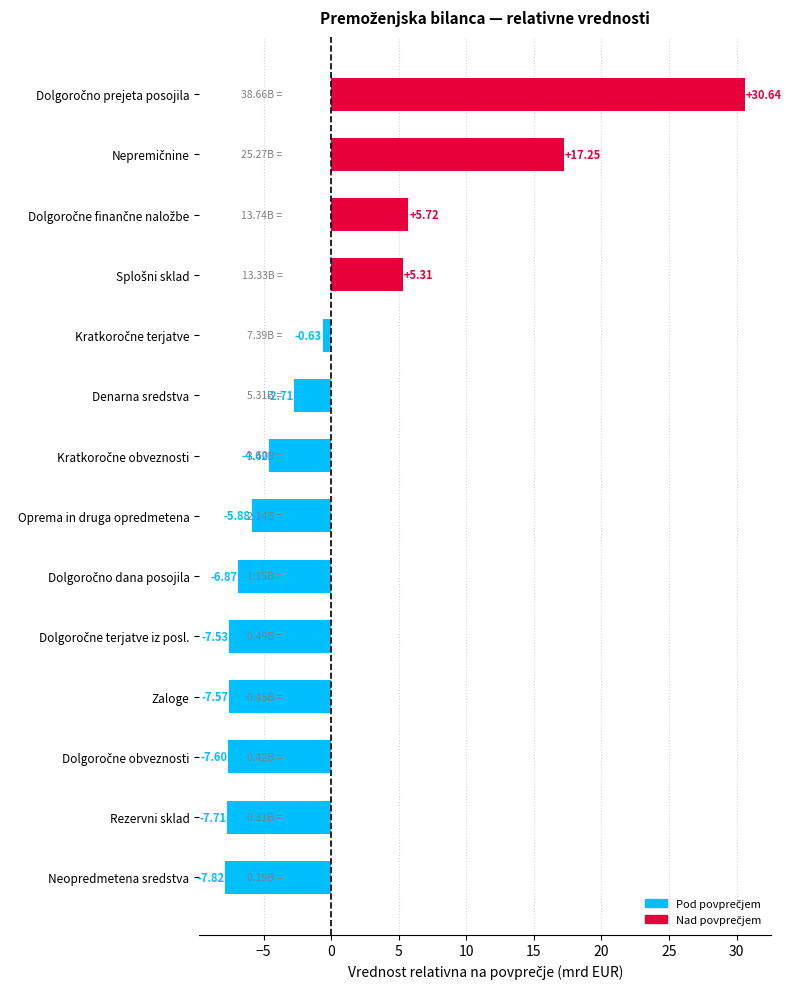

Which category has the lowest value across all series?

Neopredmetena sredstva